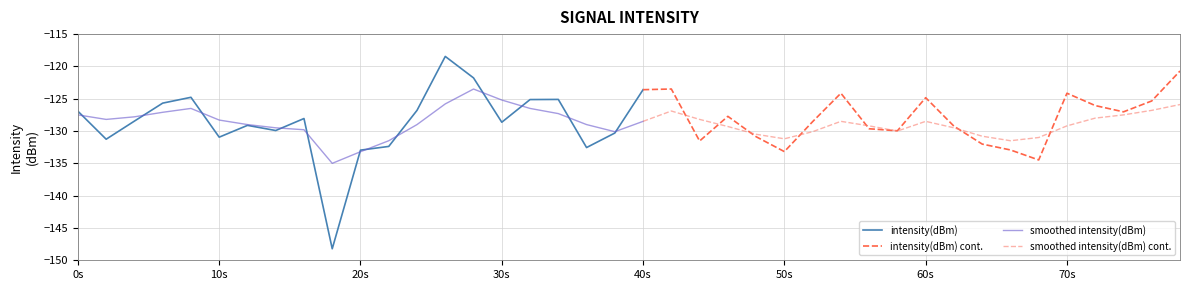

What is the minimum value for intensity(dBm)?

-148.2